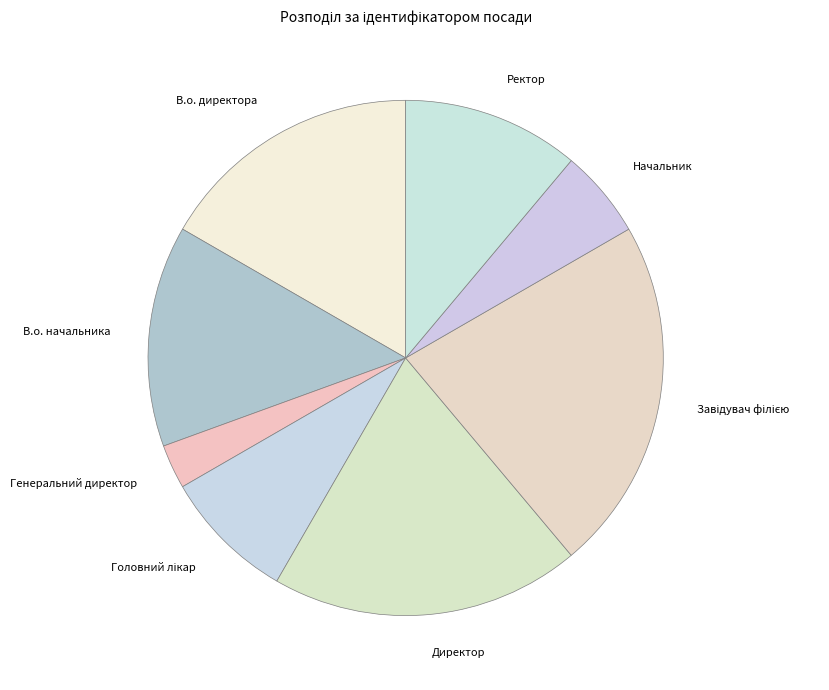

True or false: Начальник accounts for 6% of the total.

True